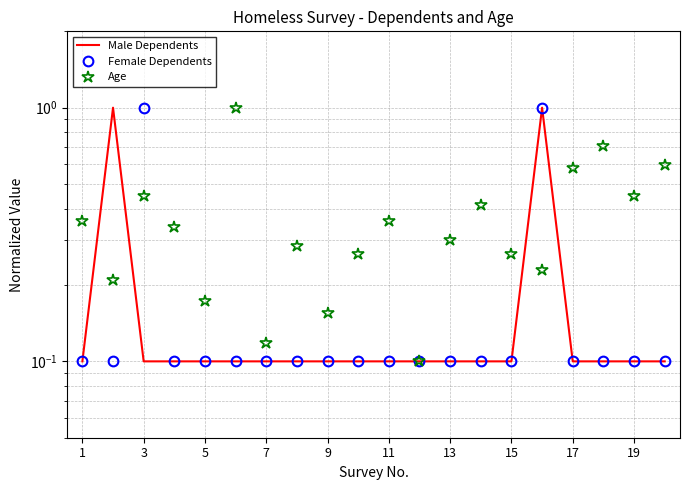

True or false: Male Dependents and Female Dependents intersect in this chart.

True